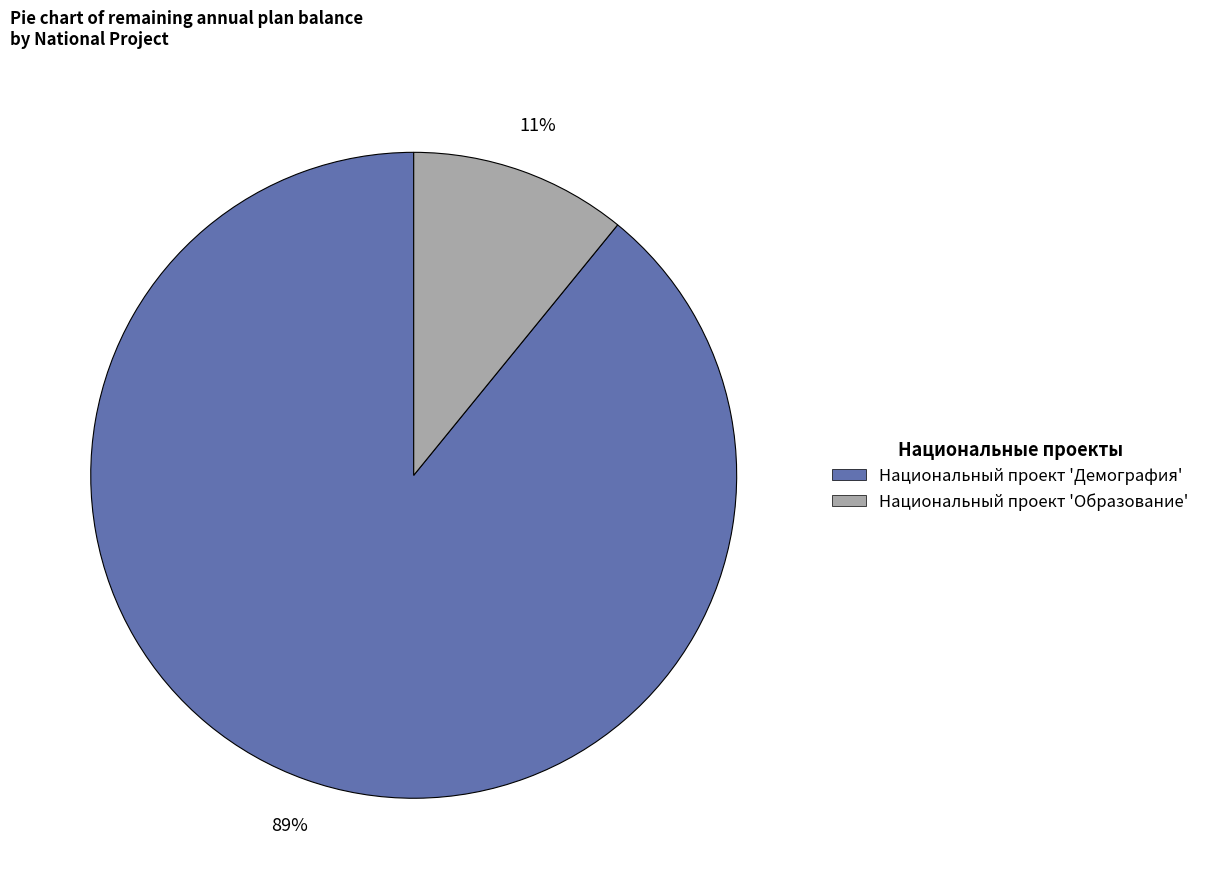

Is there a majority slice in this chart?

Yes